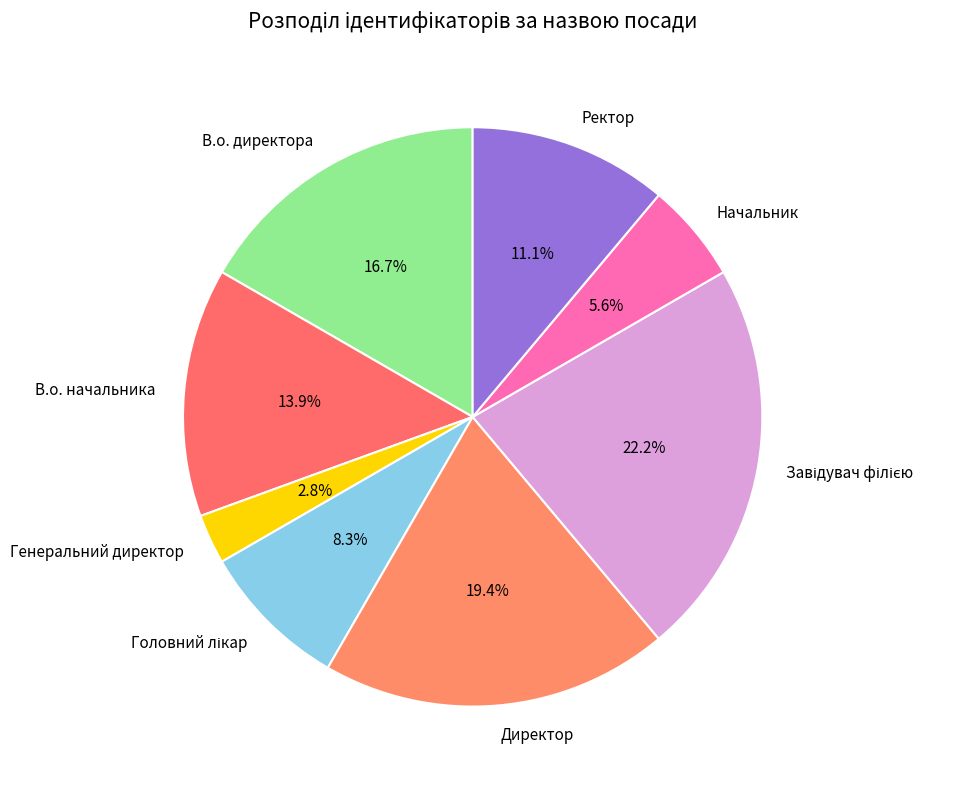

Is there a majority slice in this chart?

No